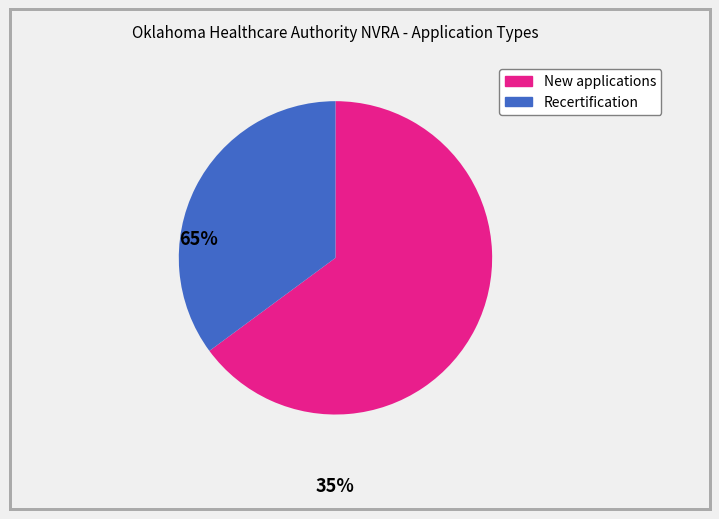

Which category has the biggest portion of the pie?

New applications